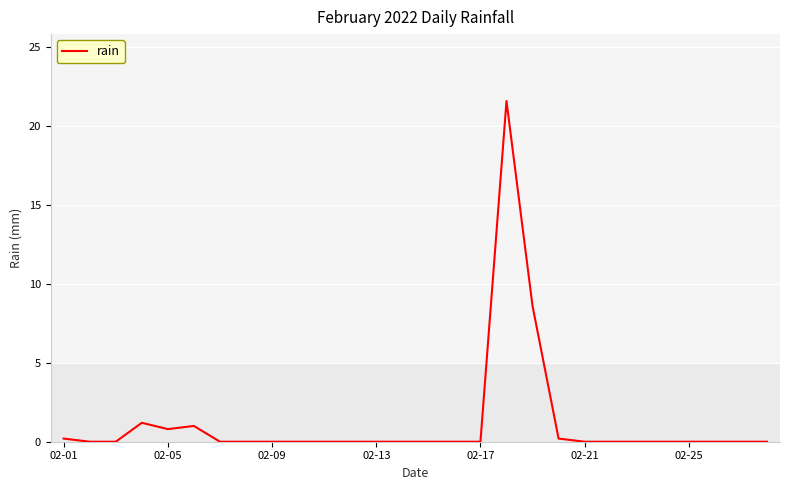

What is the maximum value shown in the chart?

21.6